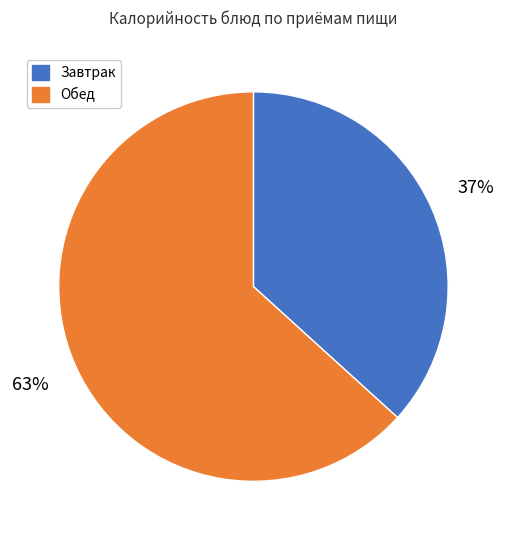

Is there any slice that represents more than half of the pie?

Yes